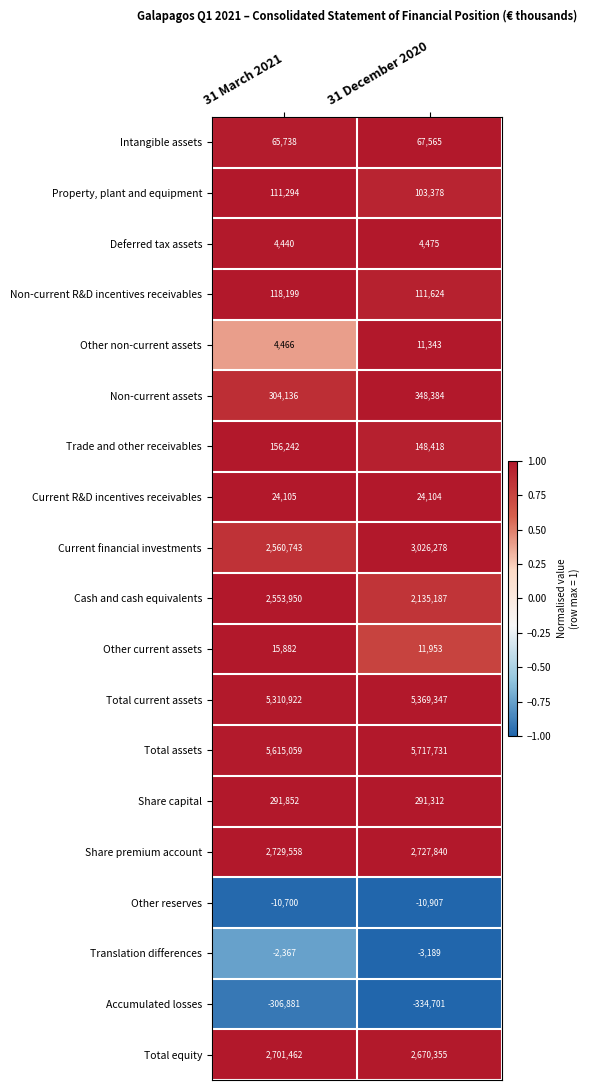

What is the total value across all series at 31 March 2021?

22248100